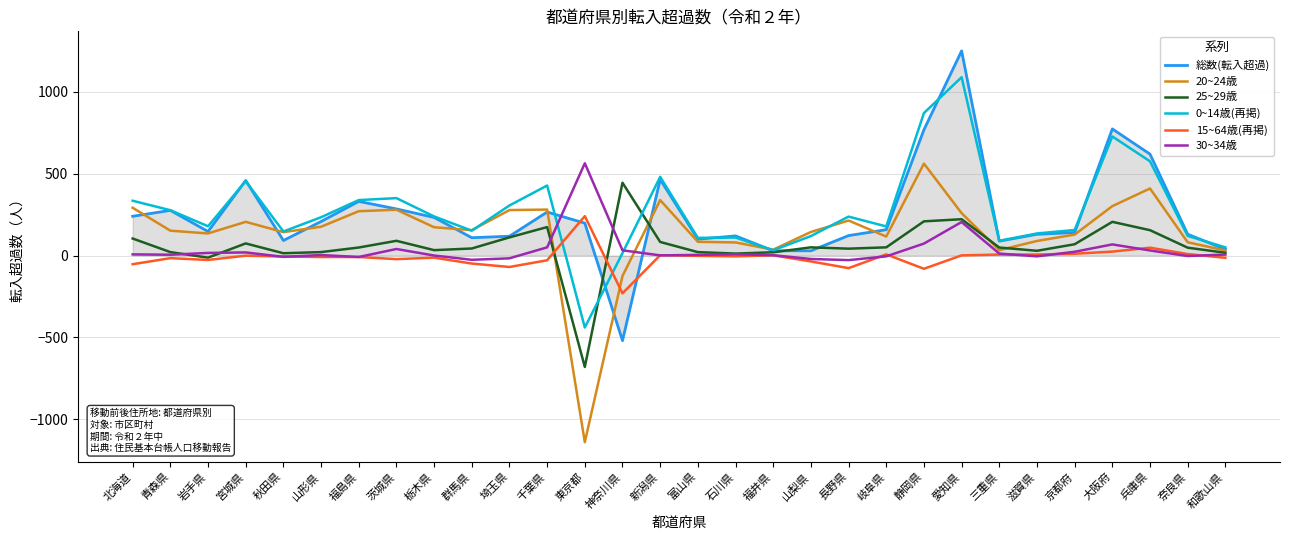

Which series has the widest spread of values?

総数(転入超過)